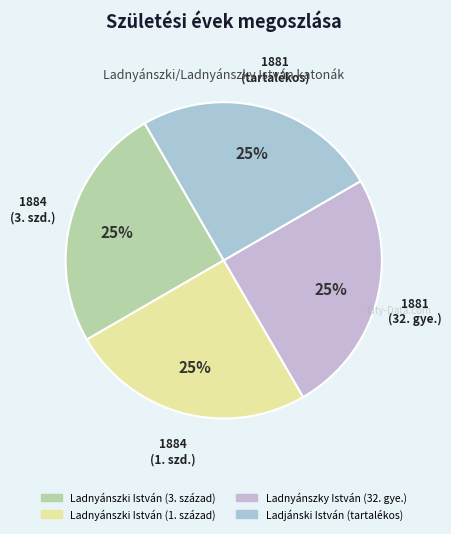

How many segments does this pie chart have?

4